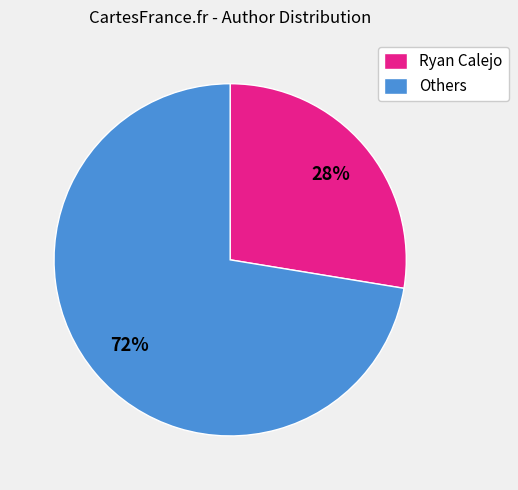

What is the largest slice in the pie chart?

Others